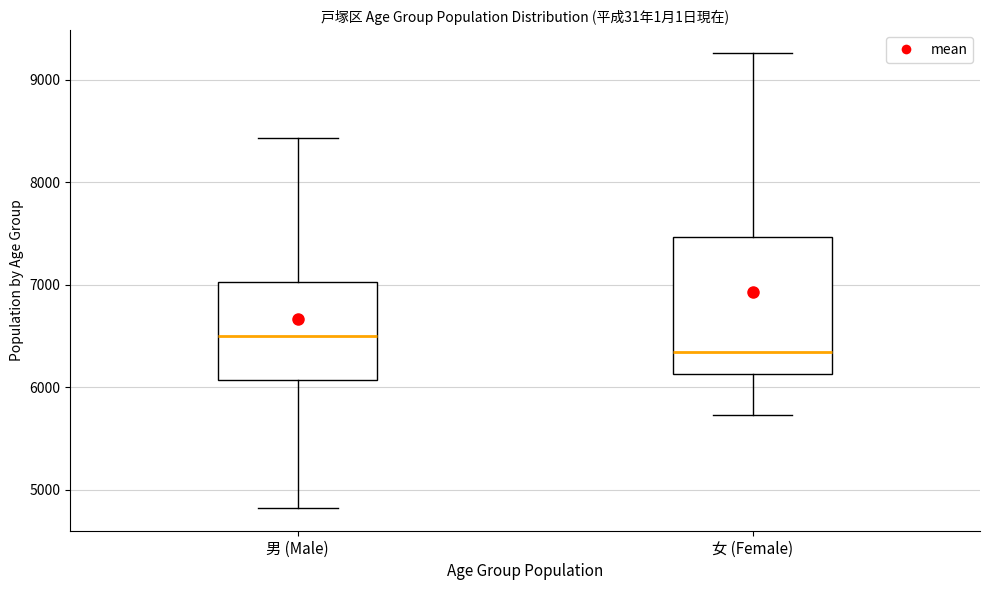

Where does the median line of the box for 女 (Female) sit on the y-axis? The values are not printed on the chart, so give them approximately, as read against the axis.

6300